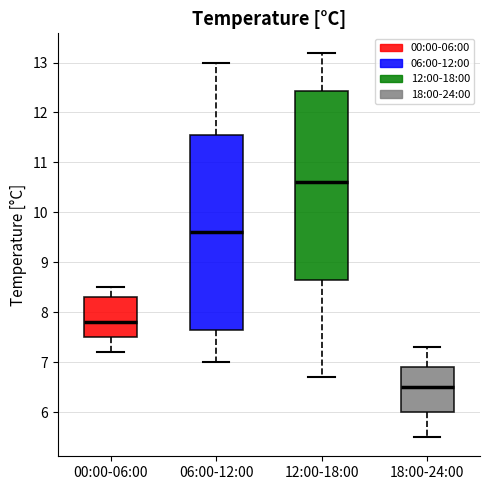

Which box's median line is the highest?

12:00-18:00